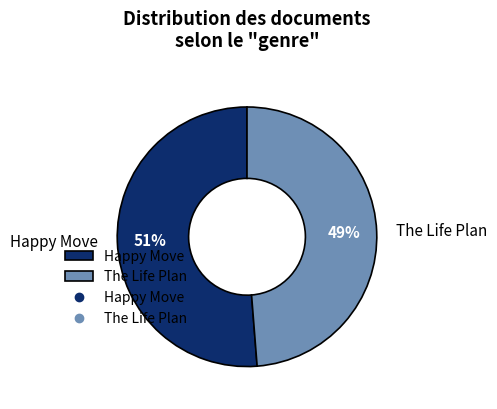

Which slice is the smallest?

The Life Plan